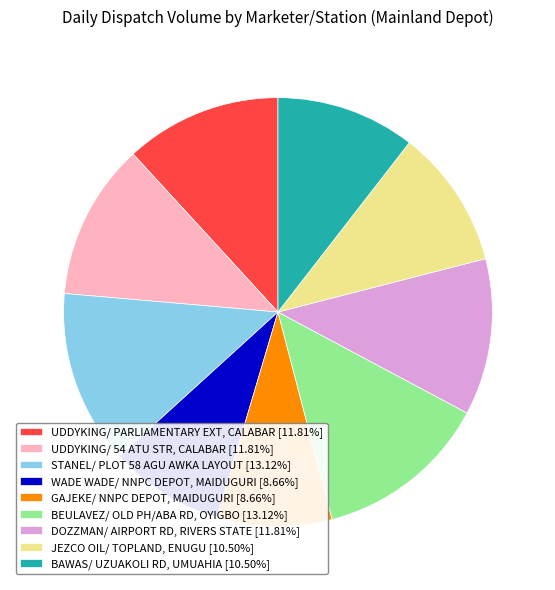

What is the ratio of the value at UDDYKING/ PARLIAMENTARY EXT, CALABAR [11.81%] to the value at WADE WADE/ NNPC DEPOT, MAIDUGURI [8.66%]?

1.4